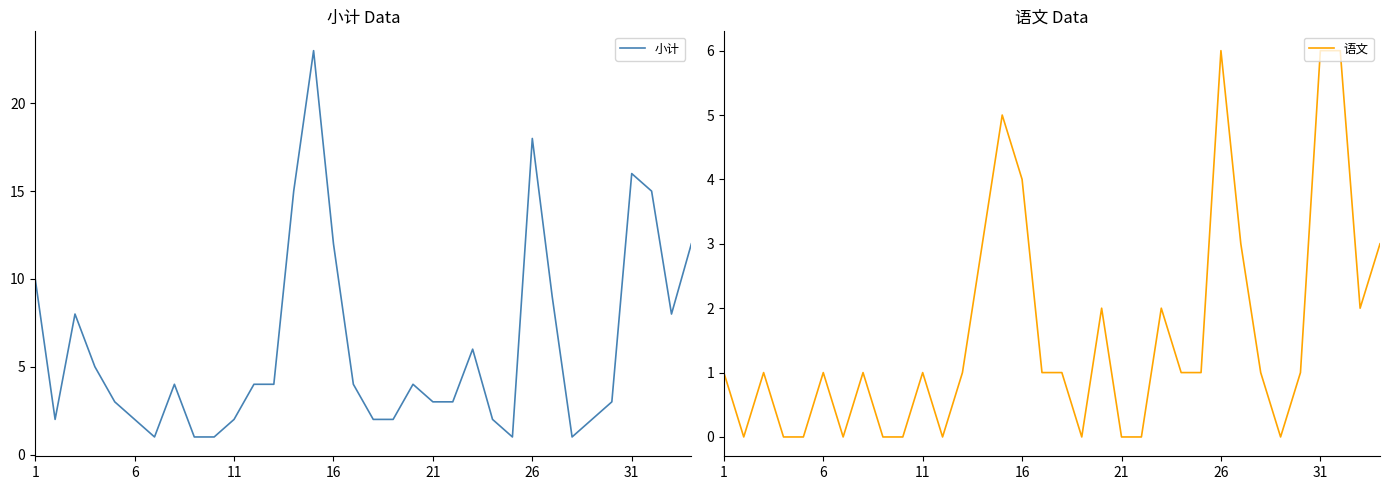

The value of 小计 at 1 is 10. True or false?

True